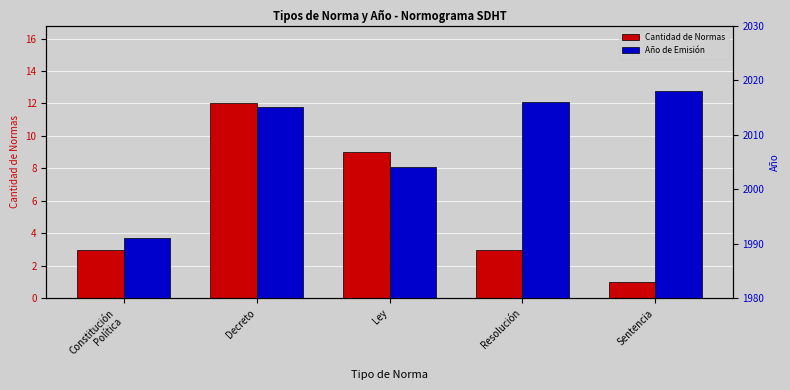

What position from the right is Sentencia?

1